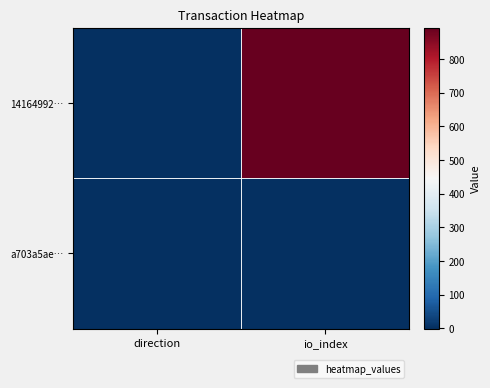

Which series has the largest range (max minus min)?

14164992…